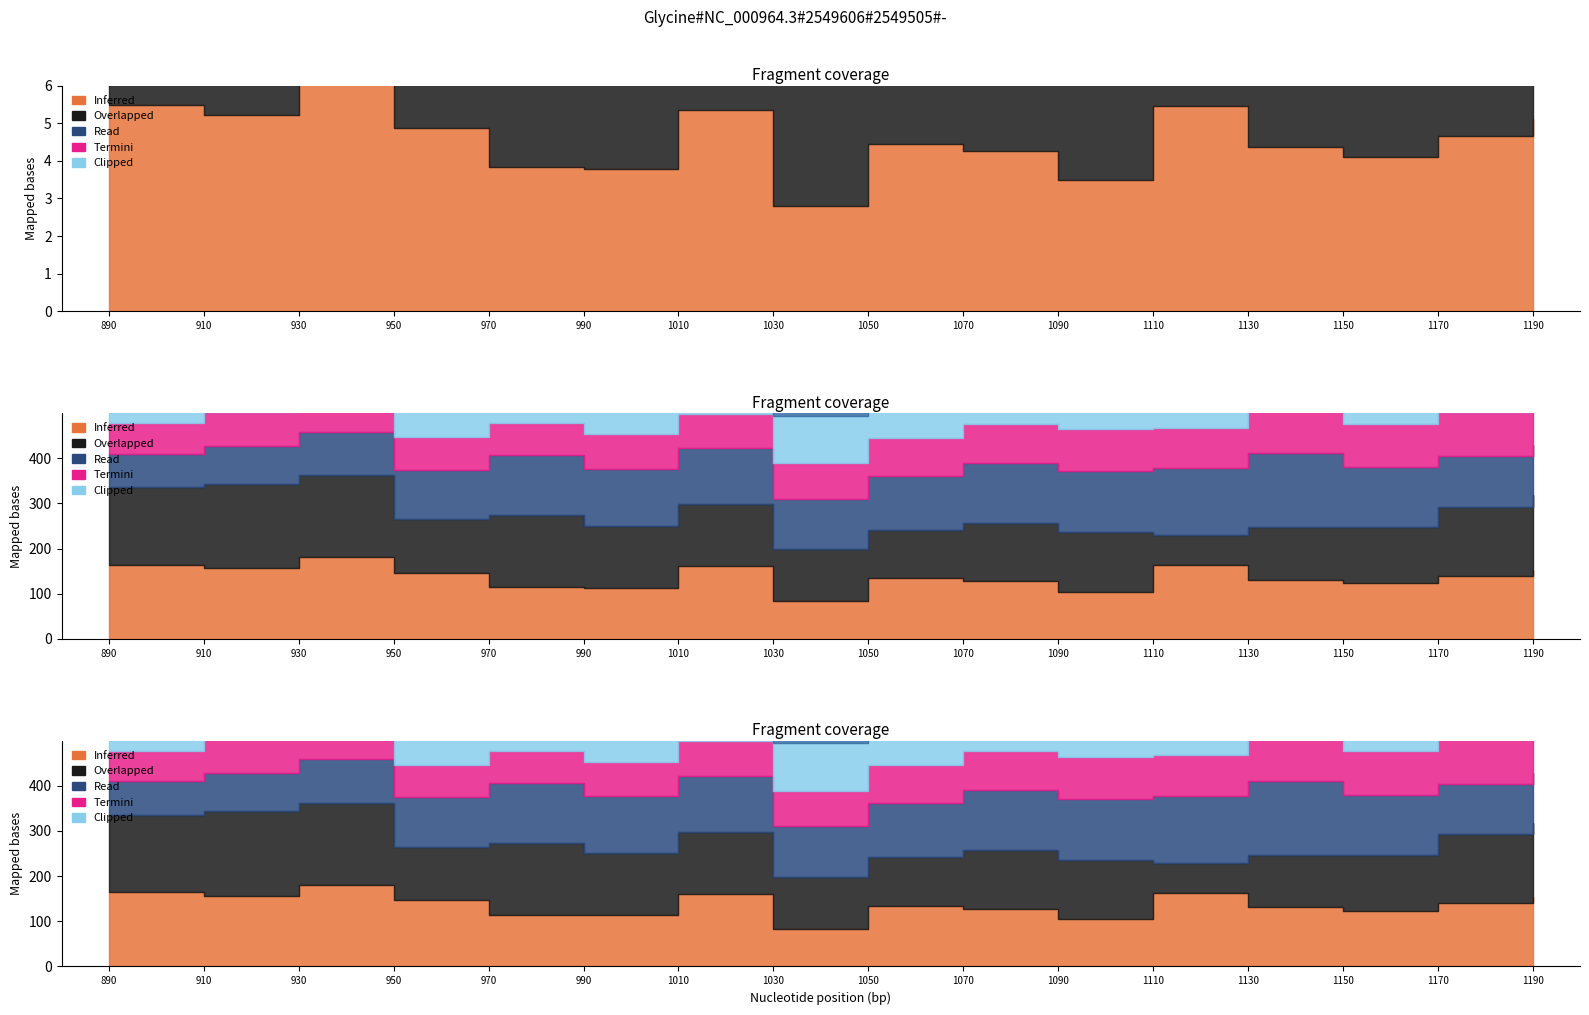

True or false: col_18 and col_22 intersect in this chart.

False